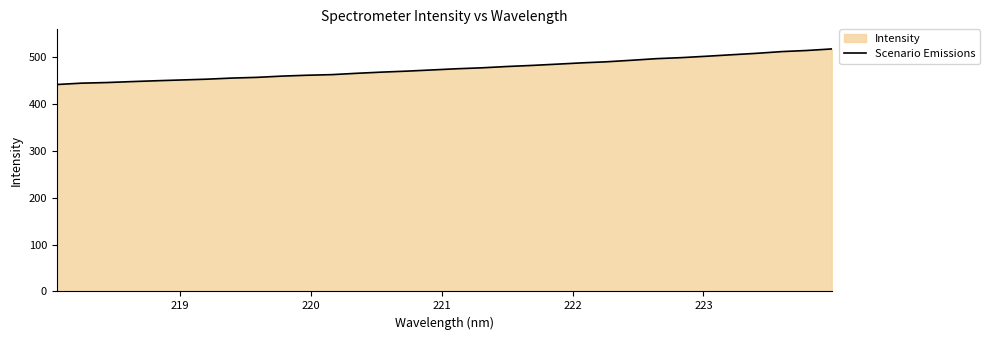

Count the number of data series in this chart.

1